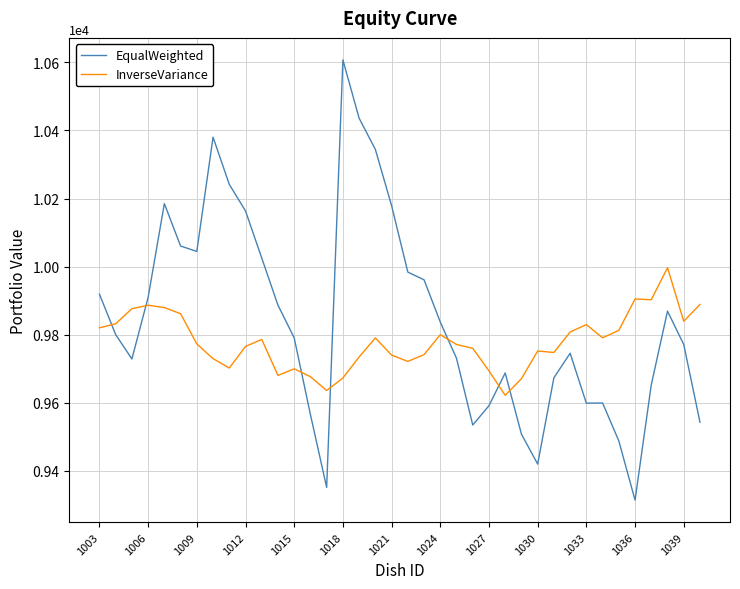

What is the difference between the maximum and minimum values in the EqualWeighted series?

1293.0